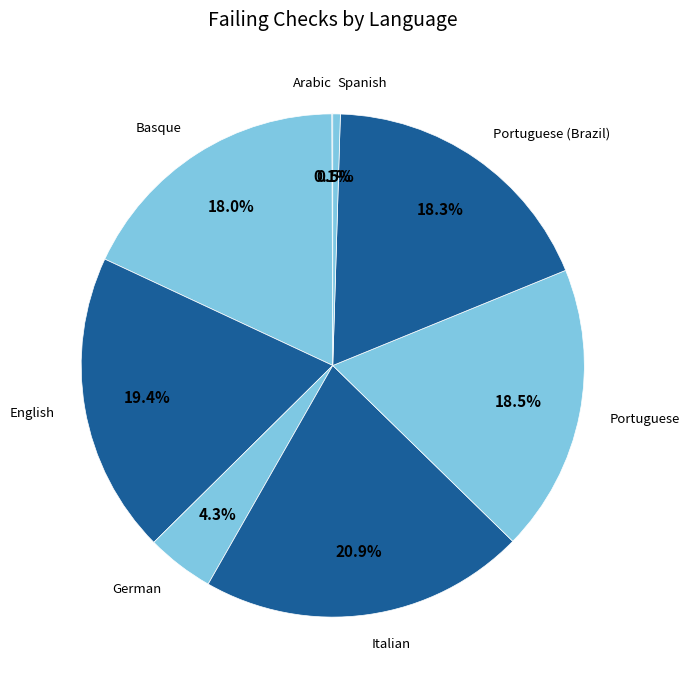

Does any single category account for the majority?

No